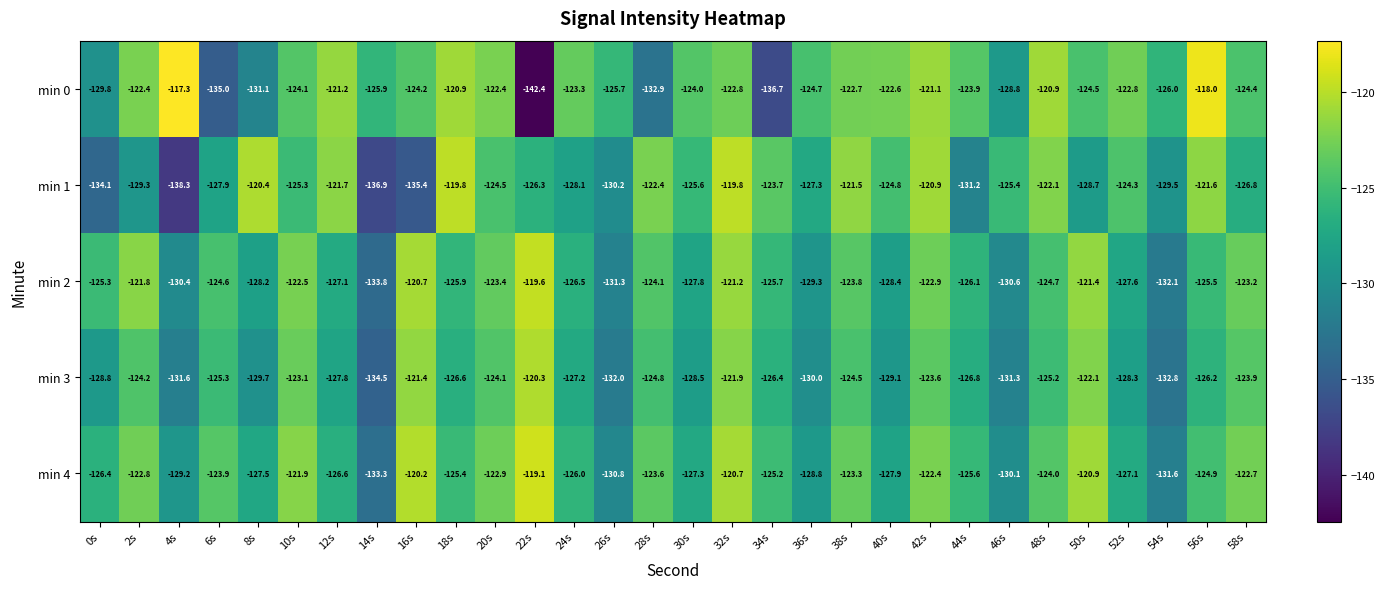

Which series changed the most between 14s and 42s?

min 1